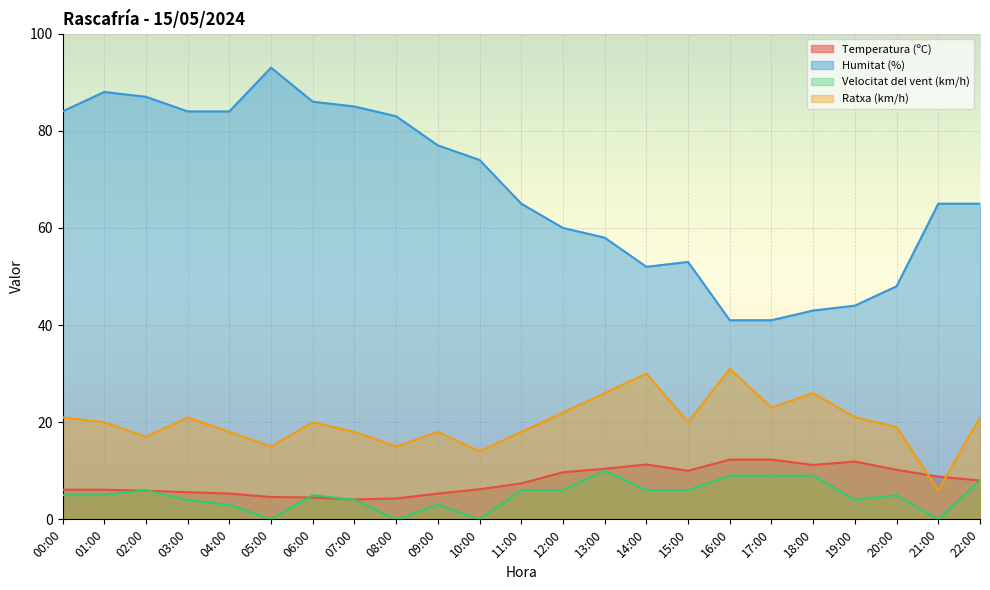

What is the highest value of the Ratxa (km/h) series?

31.0